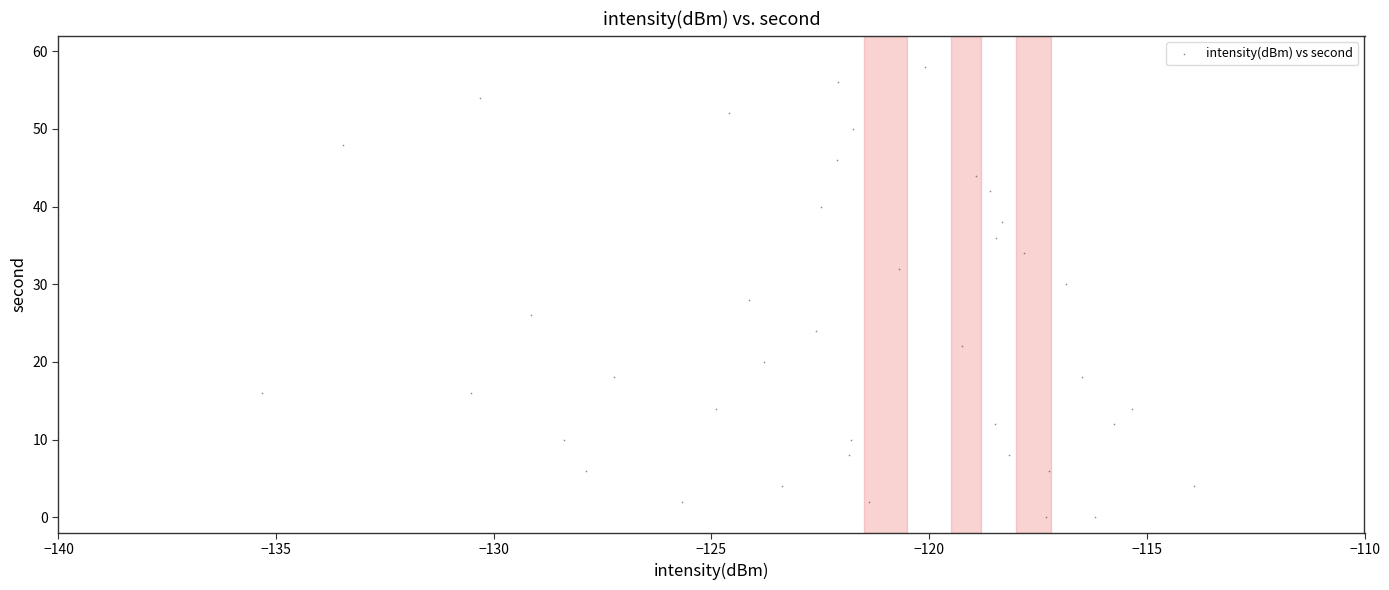

What is the range of Y values (max minus min)?

58